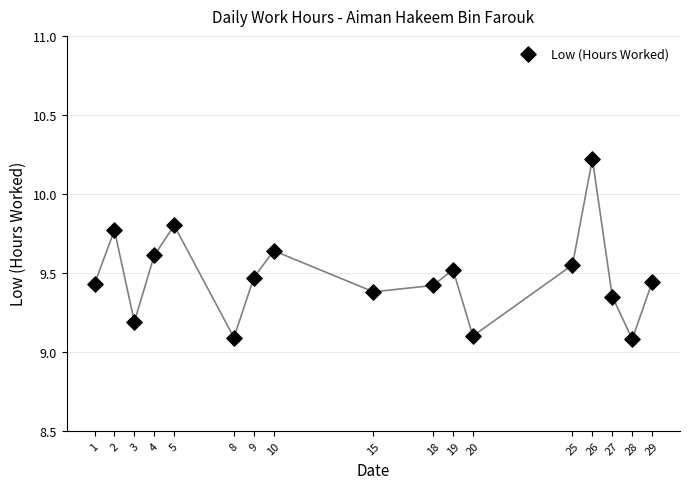

What is the range of Y values (max minus min)?

1.1